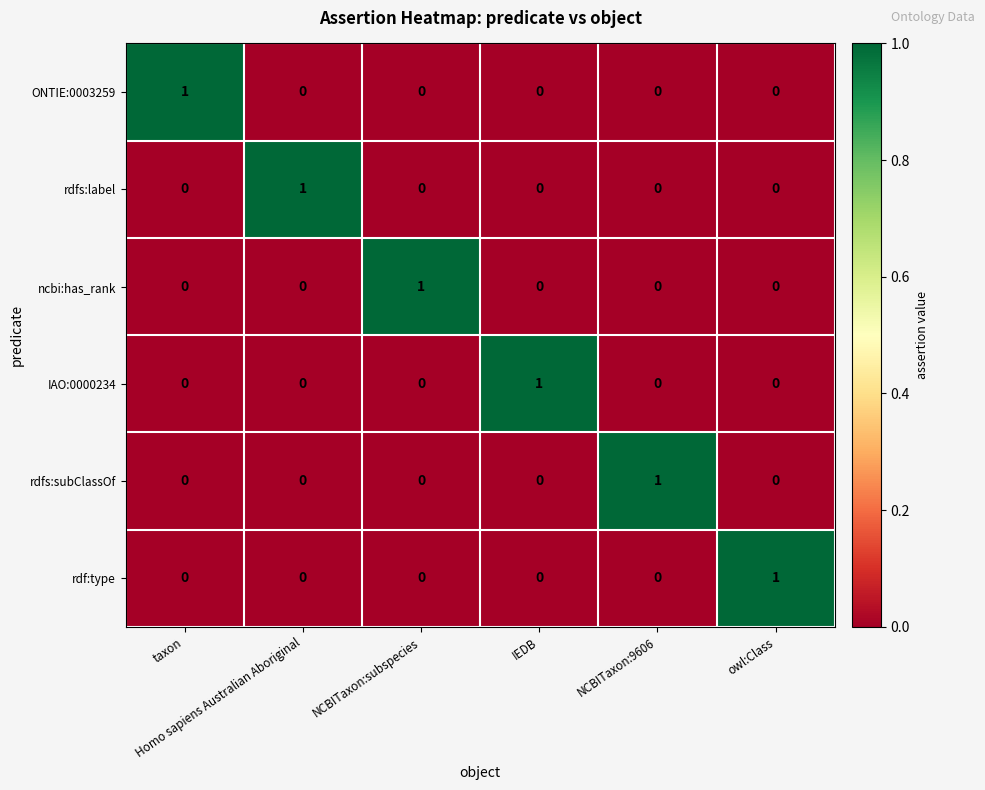

How many rdfs:label values are between 0 and 1?

6